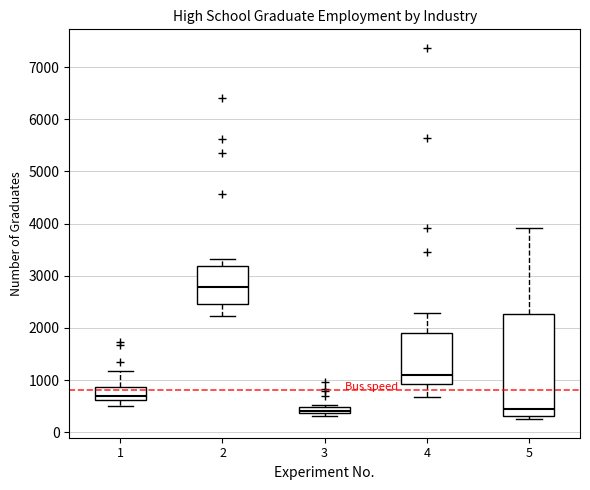

Which box has the highest median line?

2